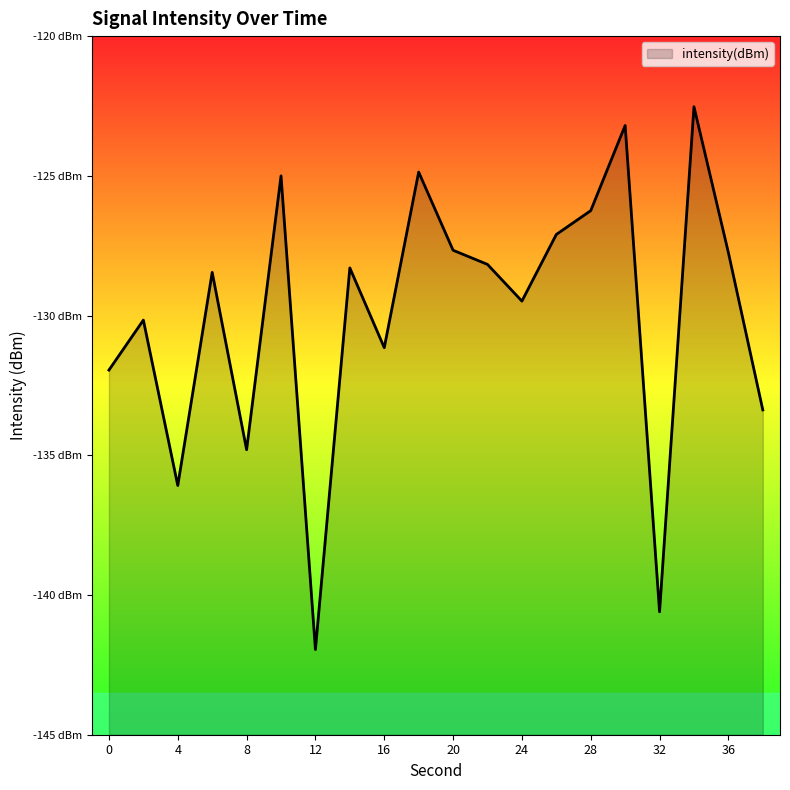

Reading left to right, transcribe all the data shown in this chart.

-132.0	-130.2	-136.1	-128.5	-134.8	-125.0	-142.0	-128.3	-131.1	-124.9	-127.7	-128.2	-129.5	-127.1	-126.2	-123.2	-140.6	-122.5	-127.7	-133.4